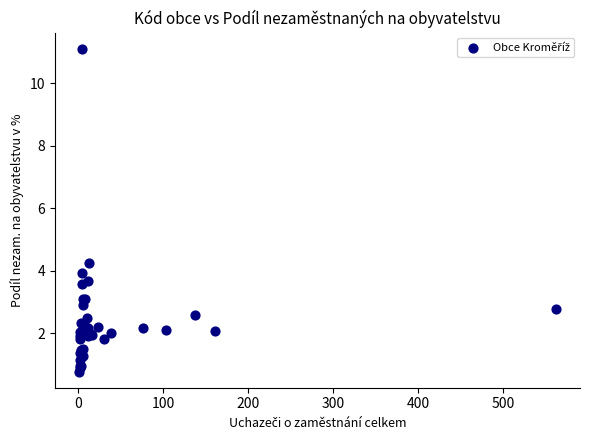

What Y value in the scatter plot is closest to 5?

4.2